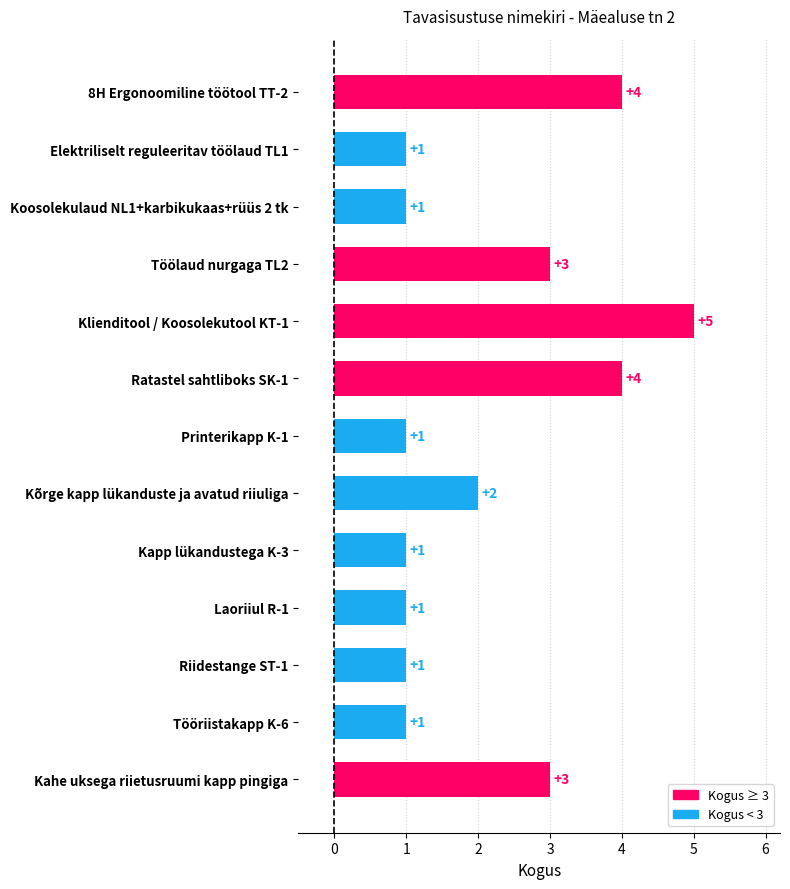

What position from the top is Koosolekulaud NL1+karbikukaas+rüüs 2 tk?

3